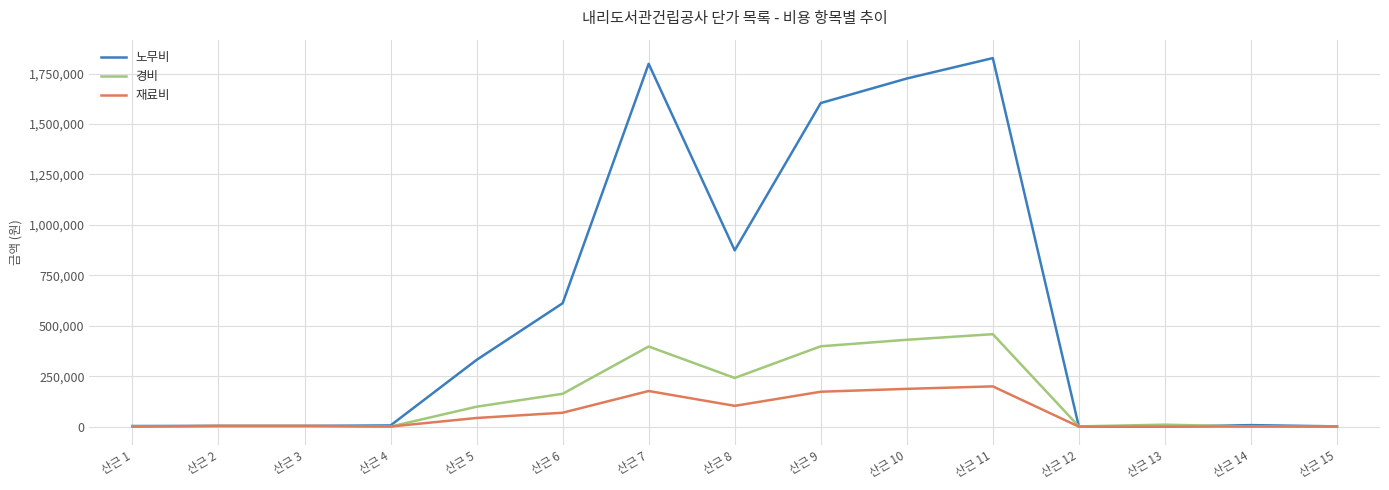

Where is 노무비 nearest to the value 913288?

산근 8